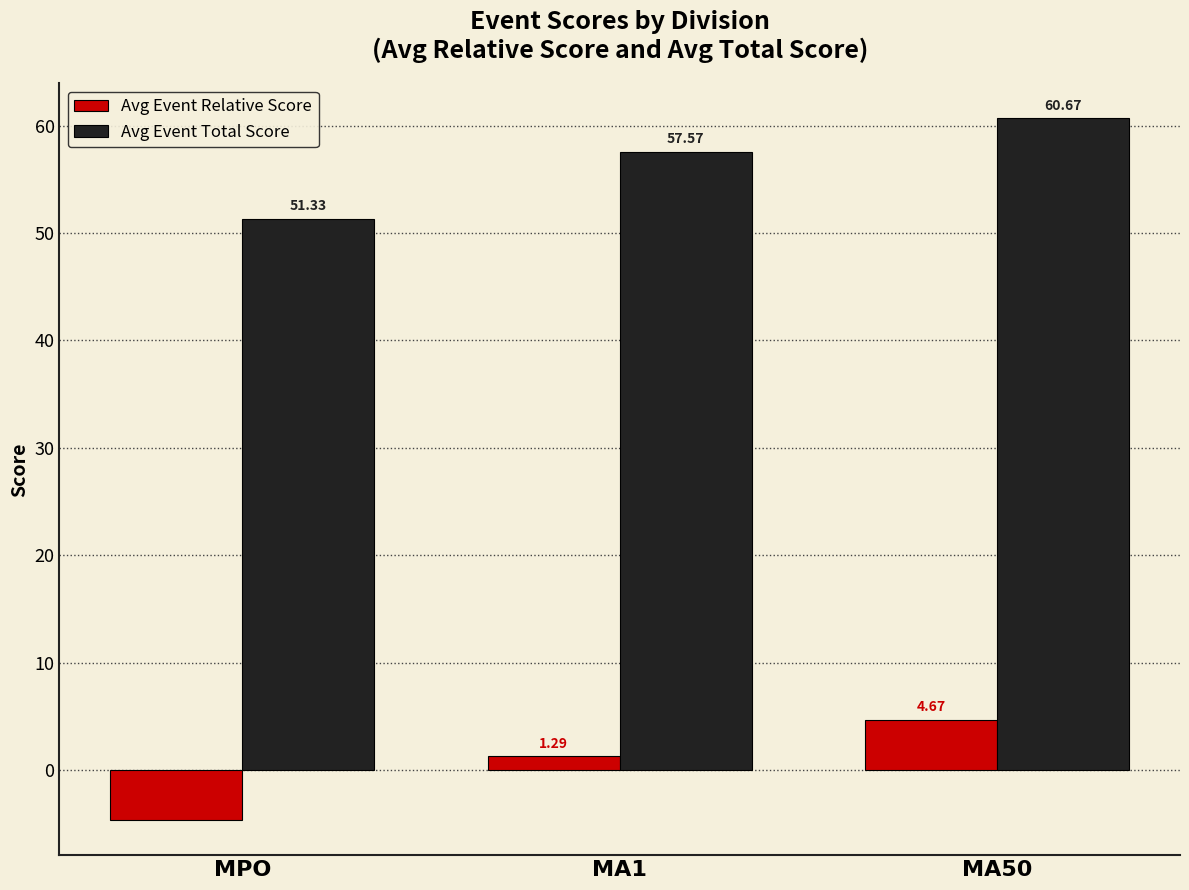

Which series changed the most between MPO and MA1?

Avg Event Total Score